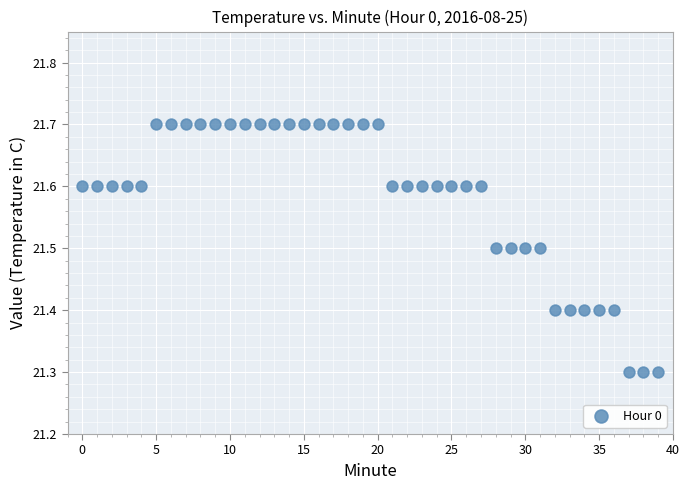

Count the number of points in this scatter plot.

40